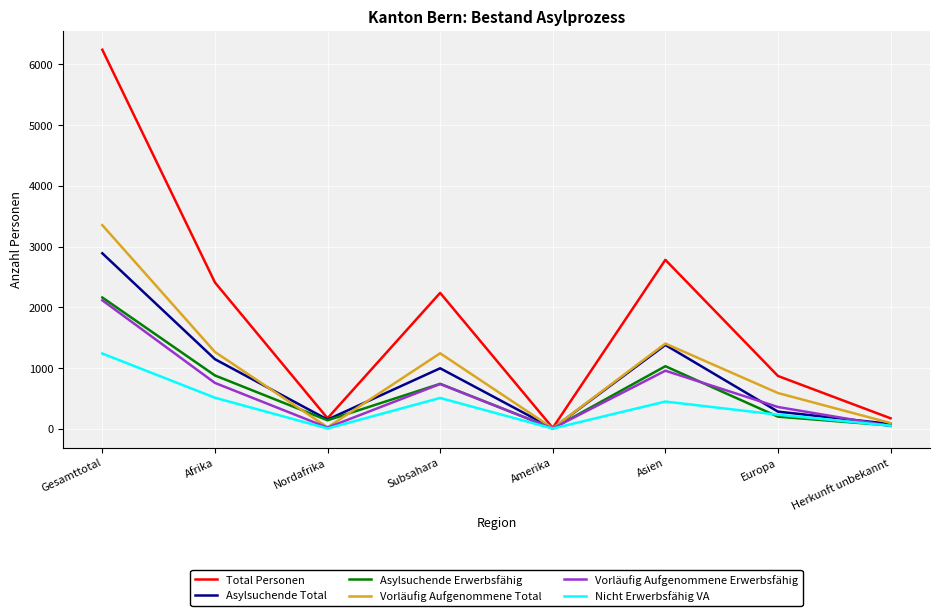

Which series changed the most between Gesamttotal and Subsahara?

Total Personen